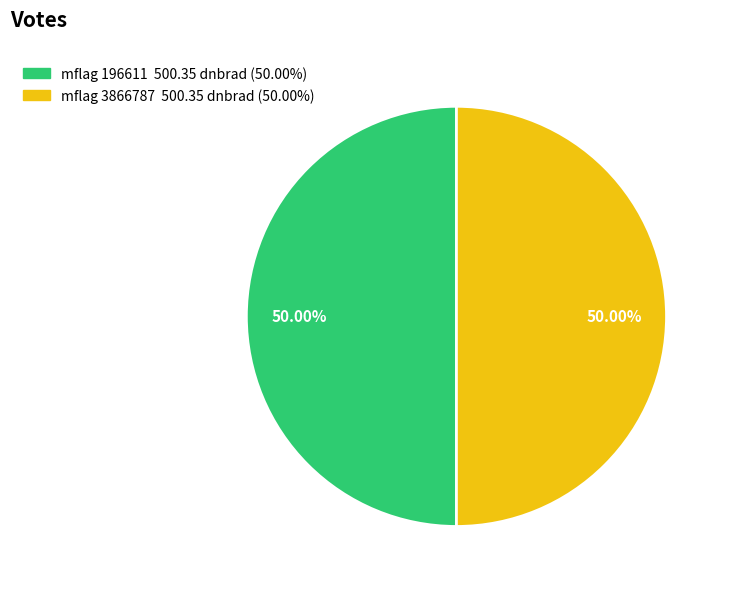

How many segments does this pie chart have?

2